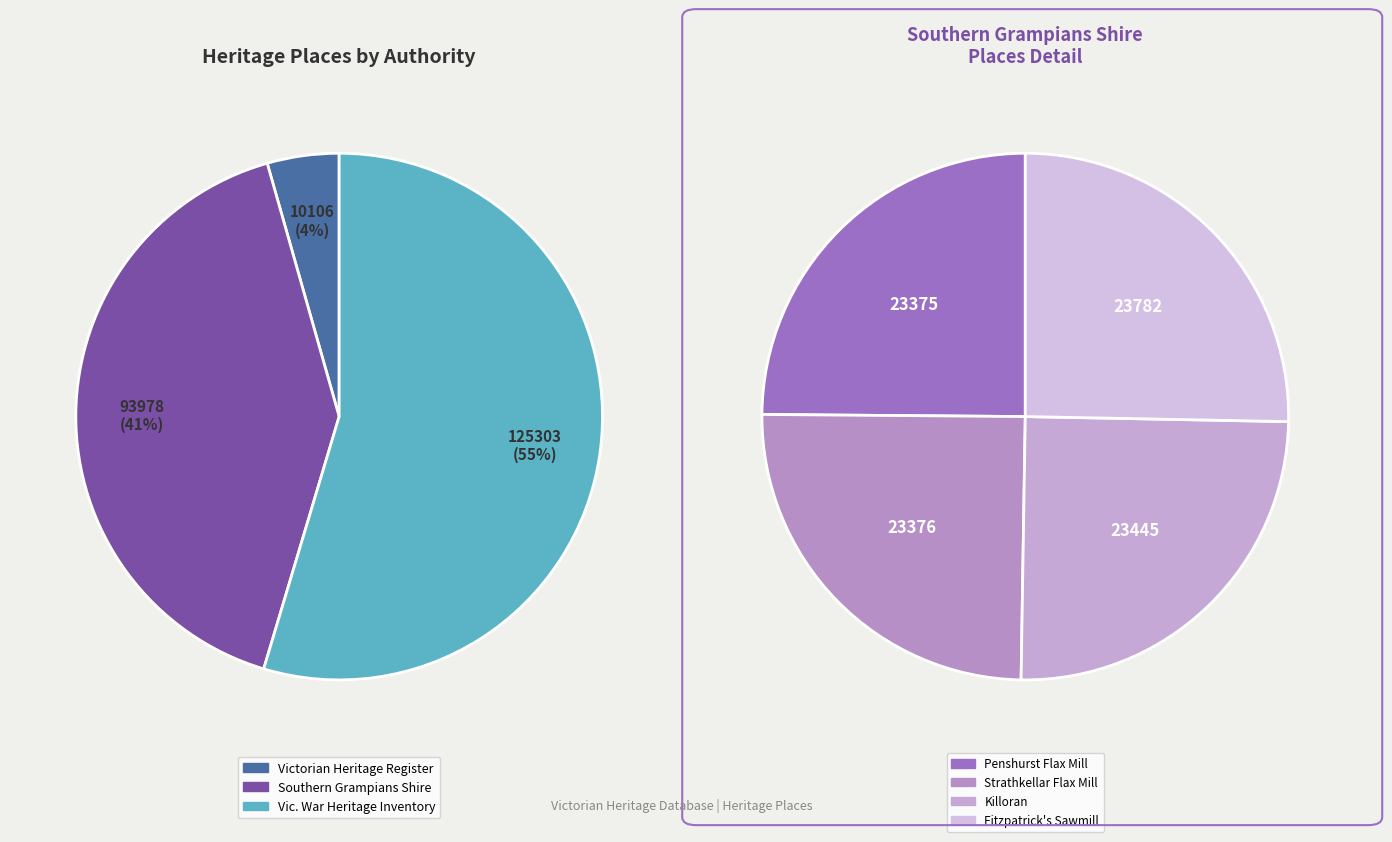

How many slices are in this pie chart?

7